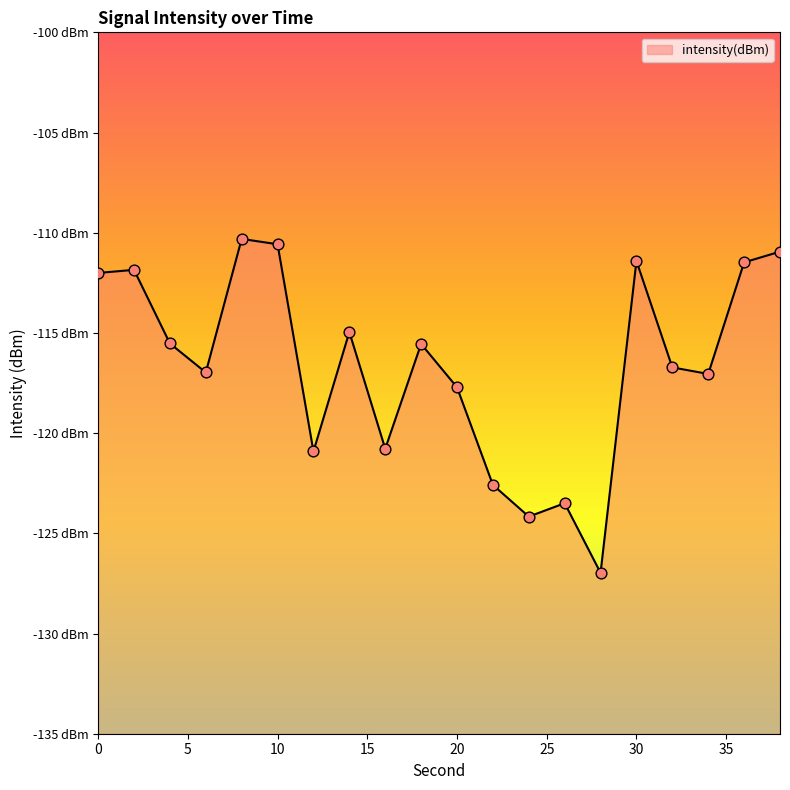

Which has a higher value, 38 or 4?

38